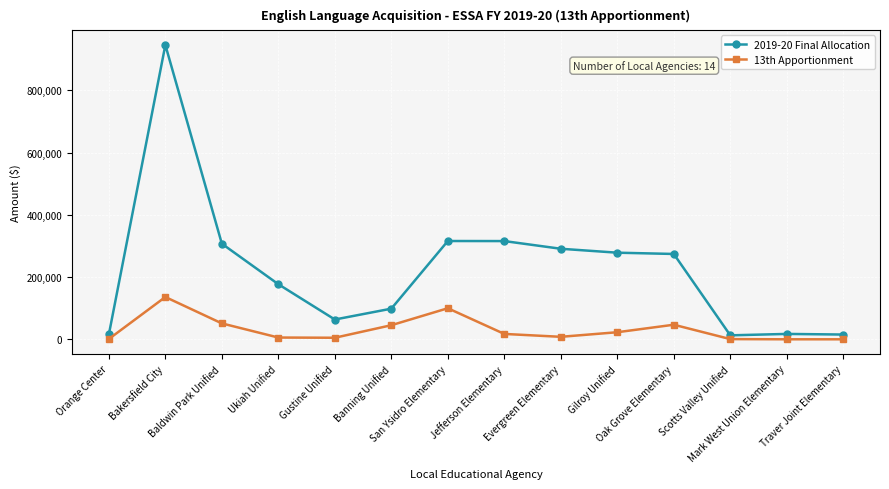

How many data points does each series have?

14